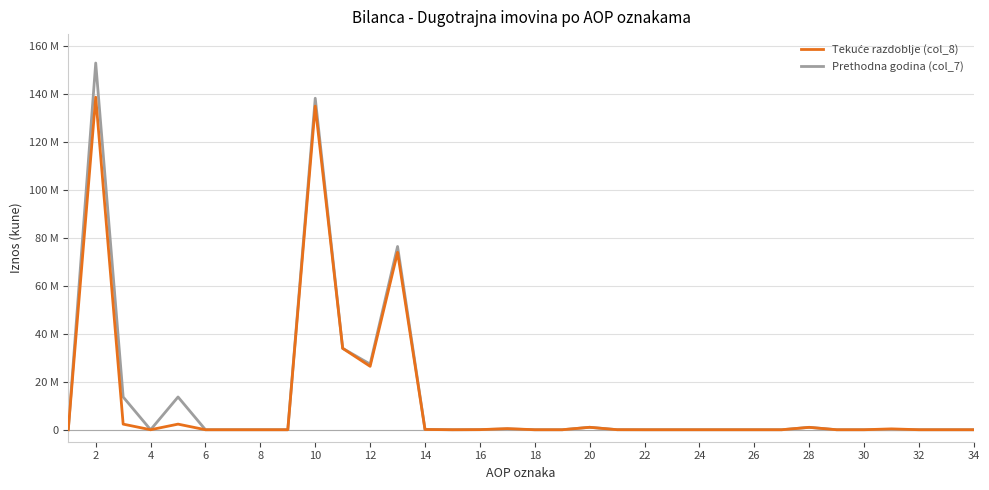

True or false: Tekuće razdoblje (col_8) and Prethodna godina (col_7) intersect in this chart.

False